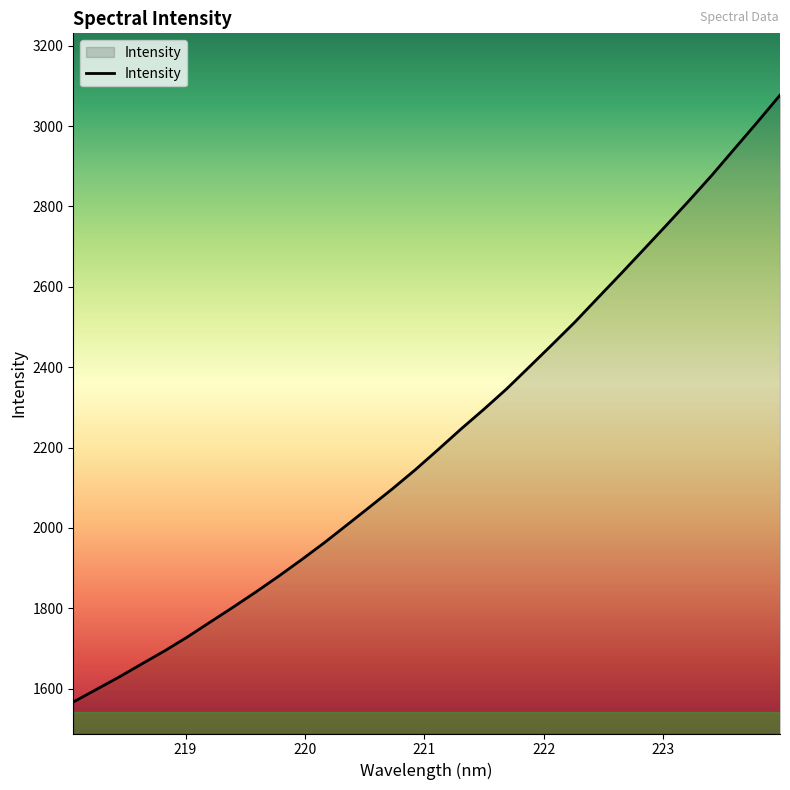

What is the maximum value shown in the chart?

3077.1